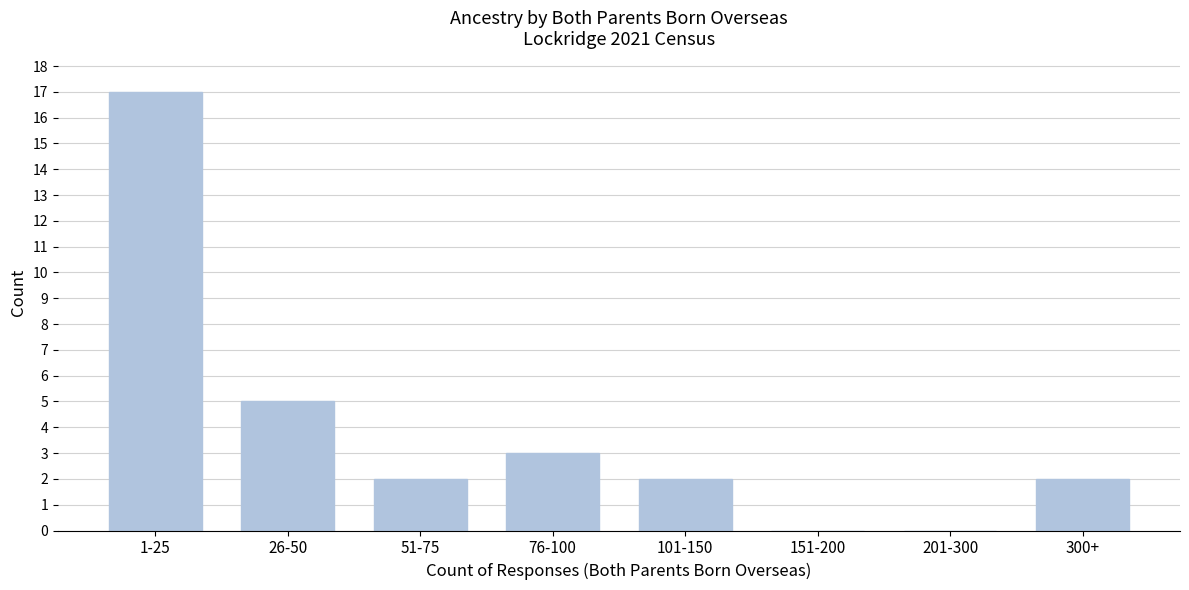

Reading right to left, extract all data points from this chart.

300+=2	201-300=0	151-200=0	101-150=2	76-100=3	51-75=2	26-50=5	1-25=17